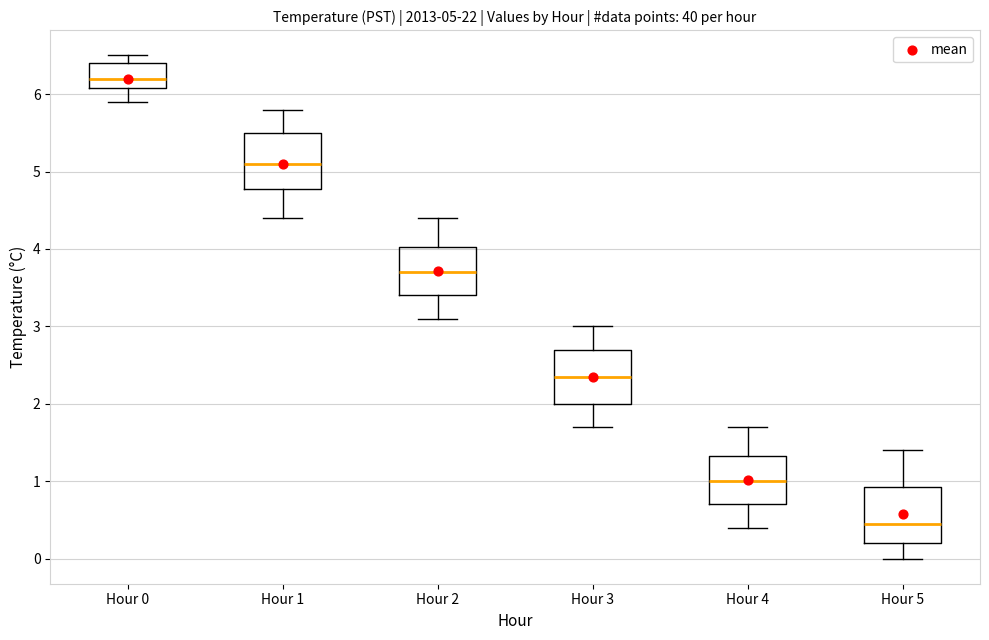

Which box's median line is the lowest?

Hour 5